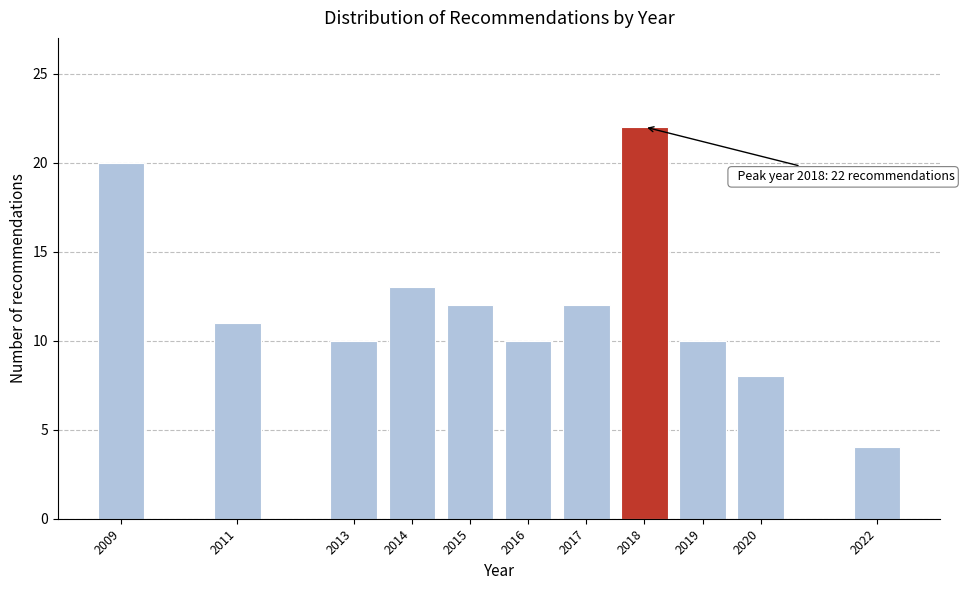

Reading right to left, extract all data points from this chart.

4	8	10	22	12	10	12	13	10	11	20